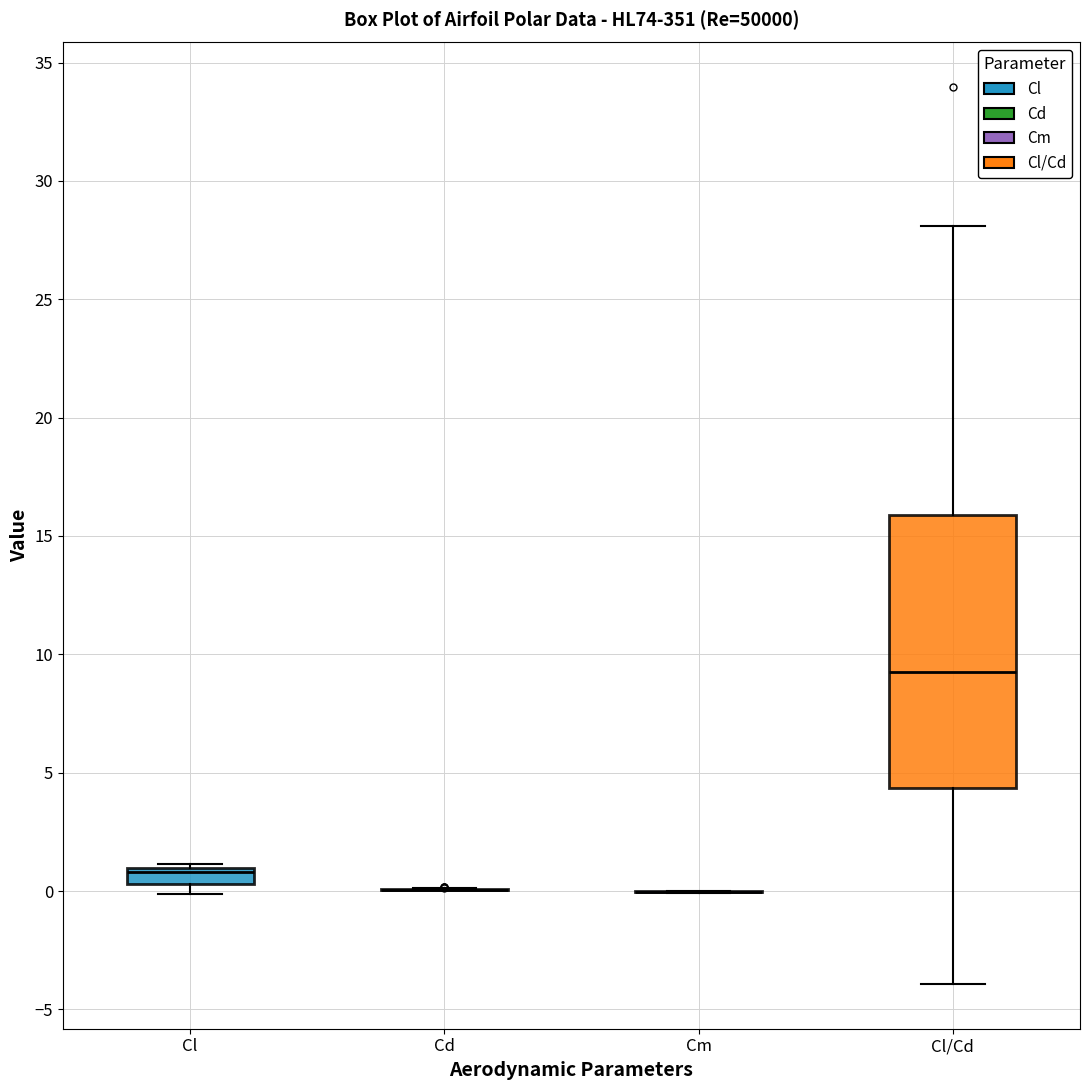

Which box is the tallest, from its lower edge to its upper edge?

Cl/Cd